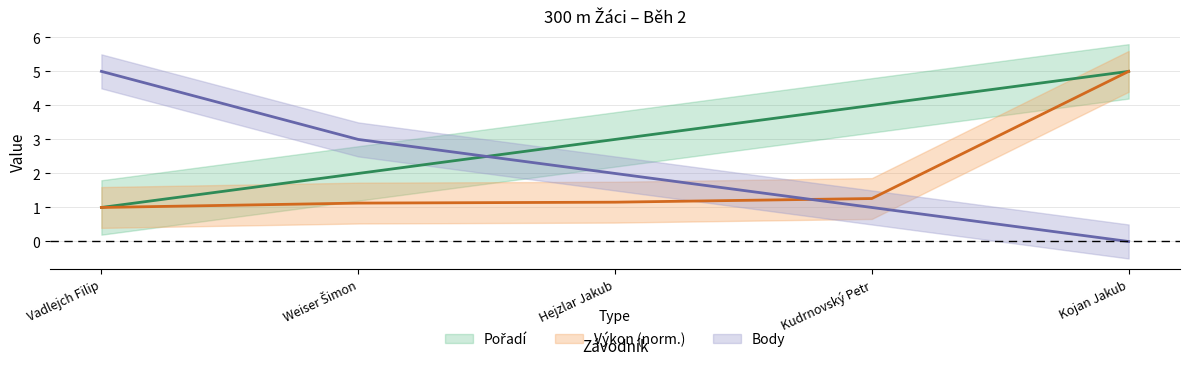

Between which two adjacent categories do Body and Výkon first intersect?

Hejzlar Jakub and Kudrnovský Petr